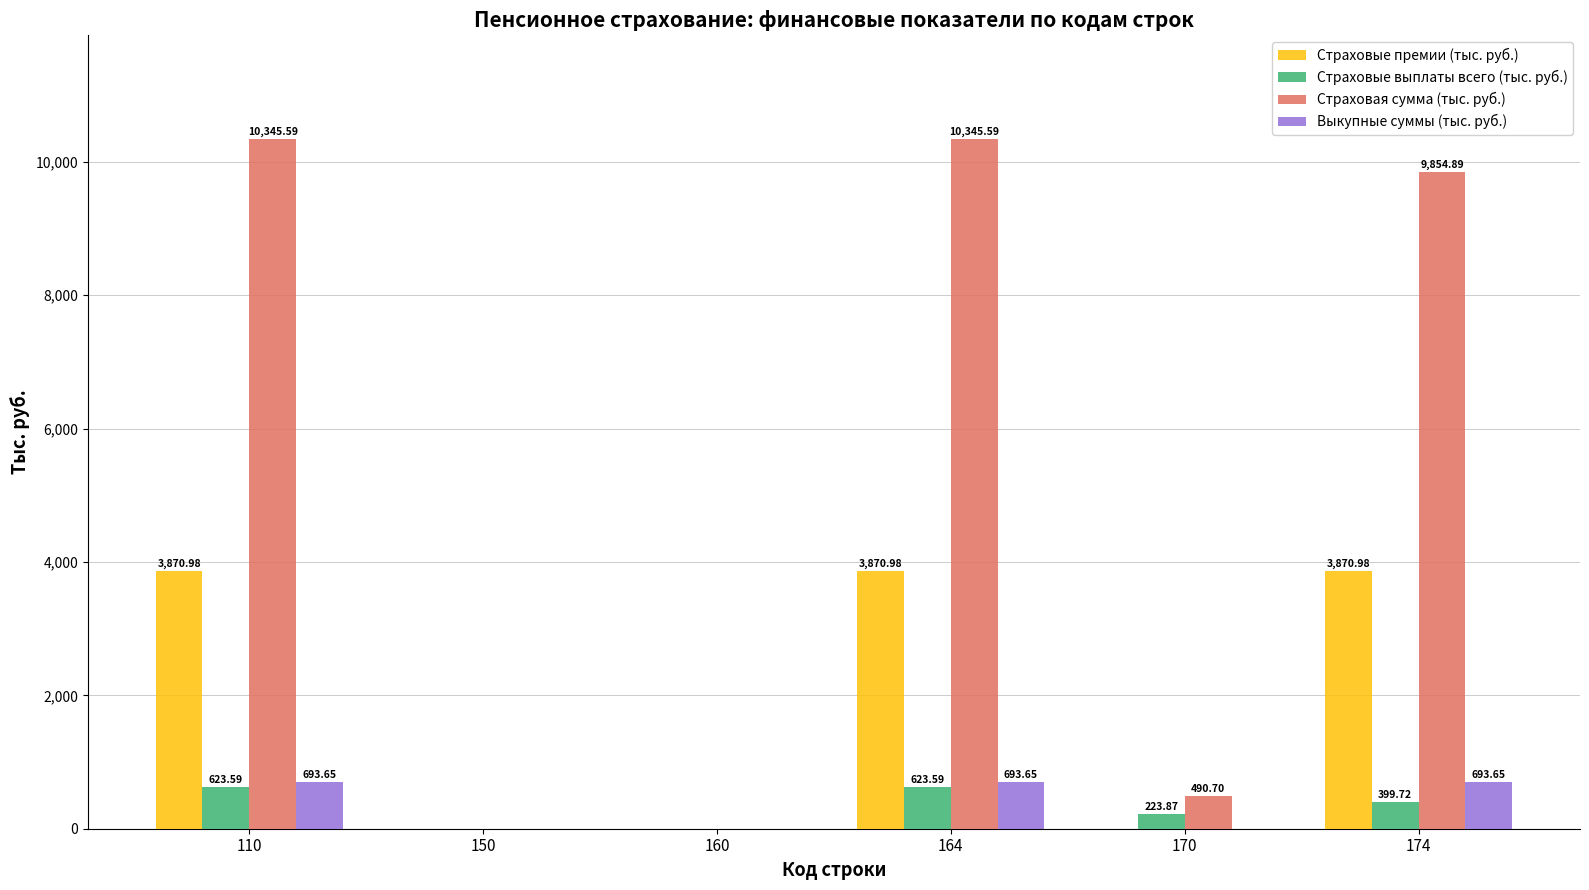

How many groups of bars are there?

6